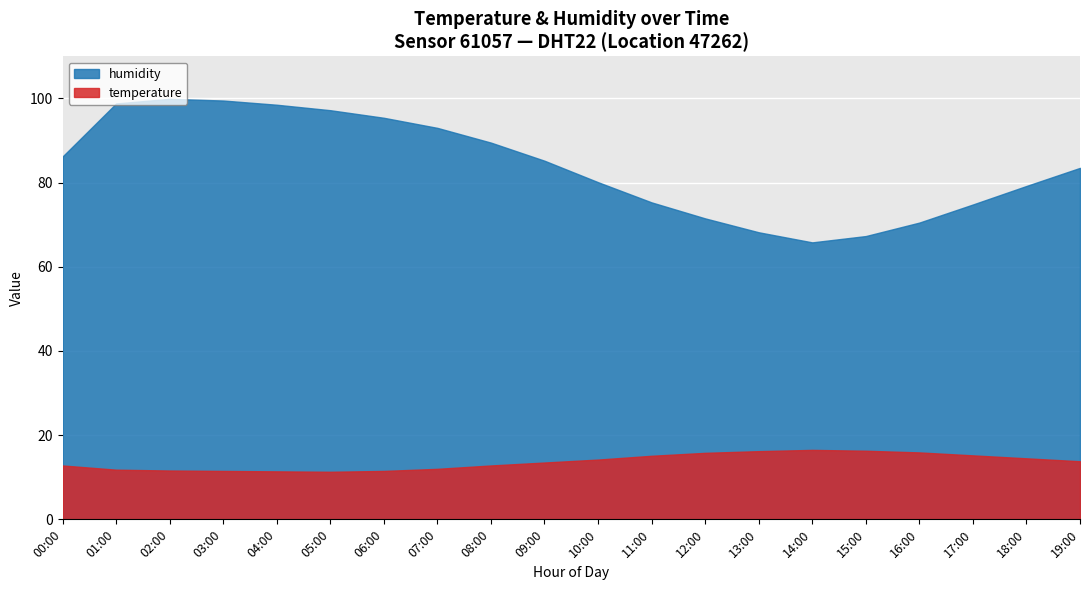

Which series has the largest range (max minus min)?

humidity